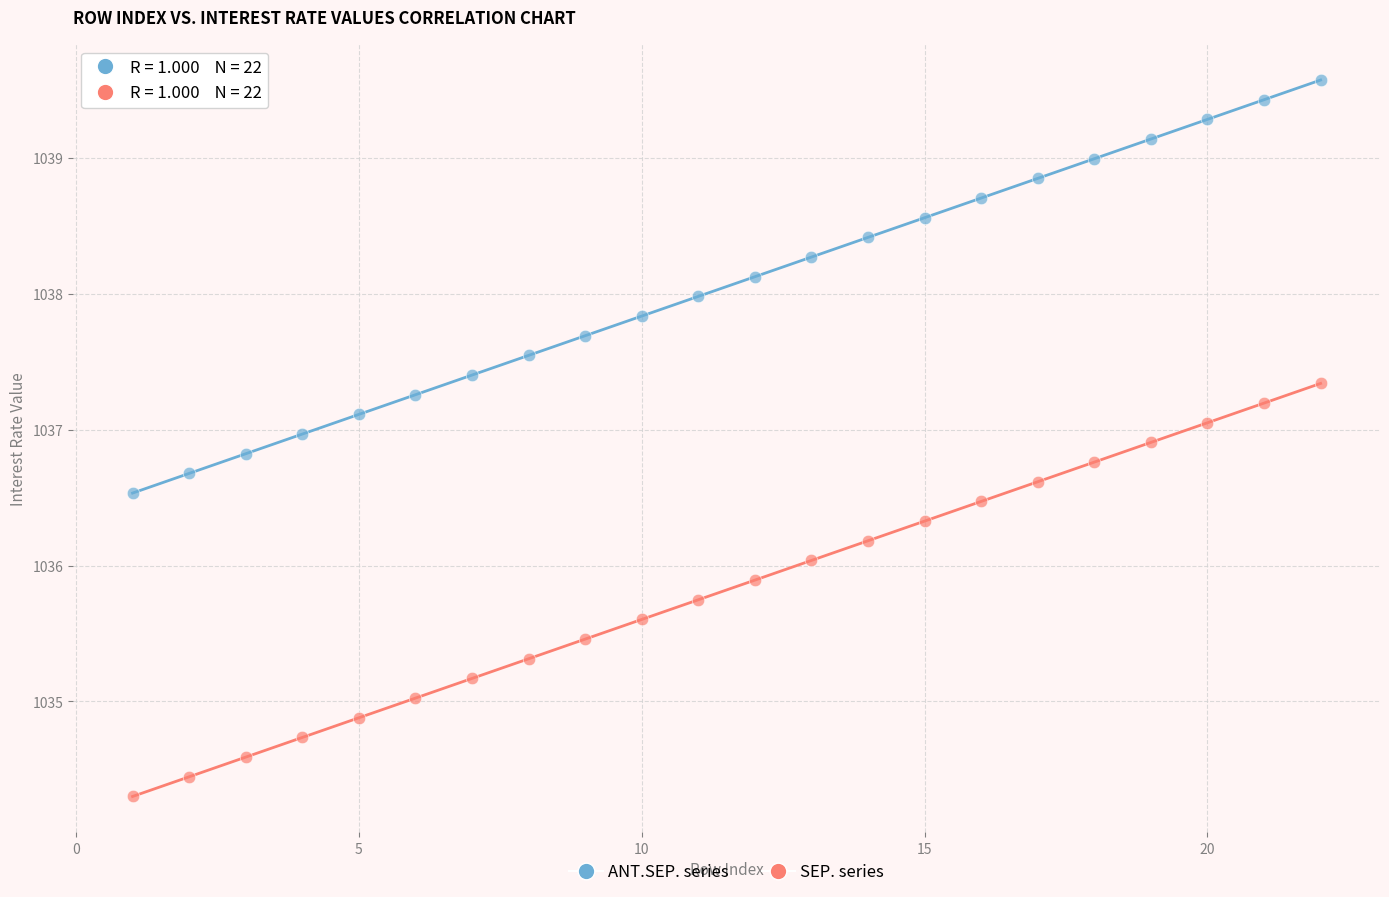

What is the X range (max minus min) for the scatter plot?

21.0